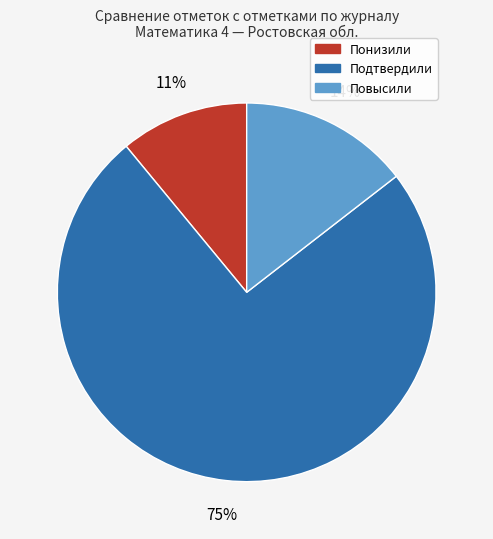

To the nearest percent, what is the difference between the largest and smallest slice percentages?

64%